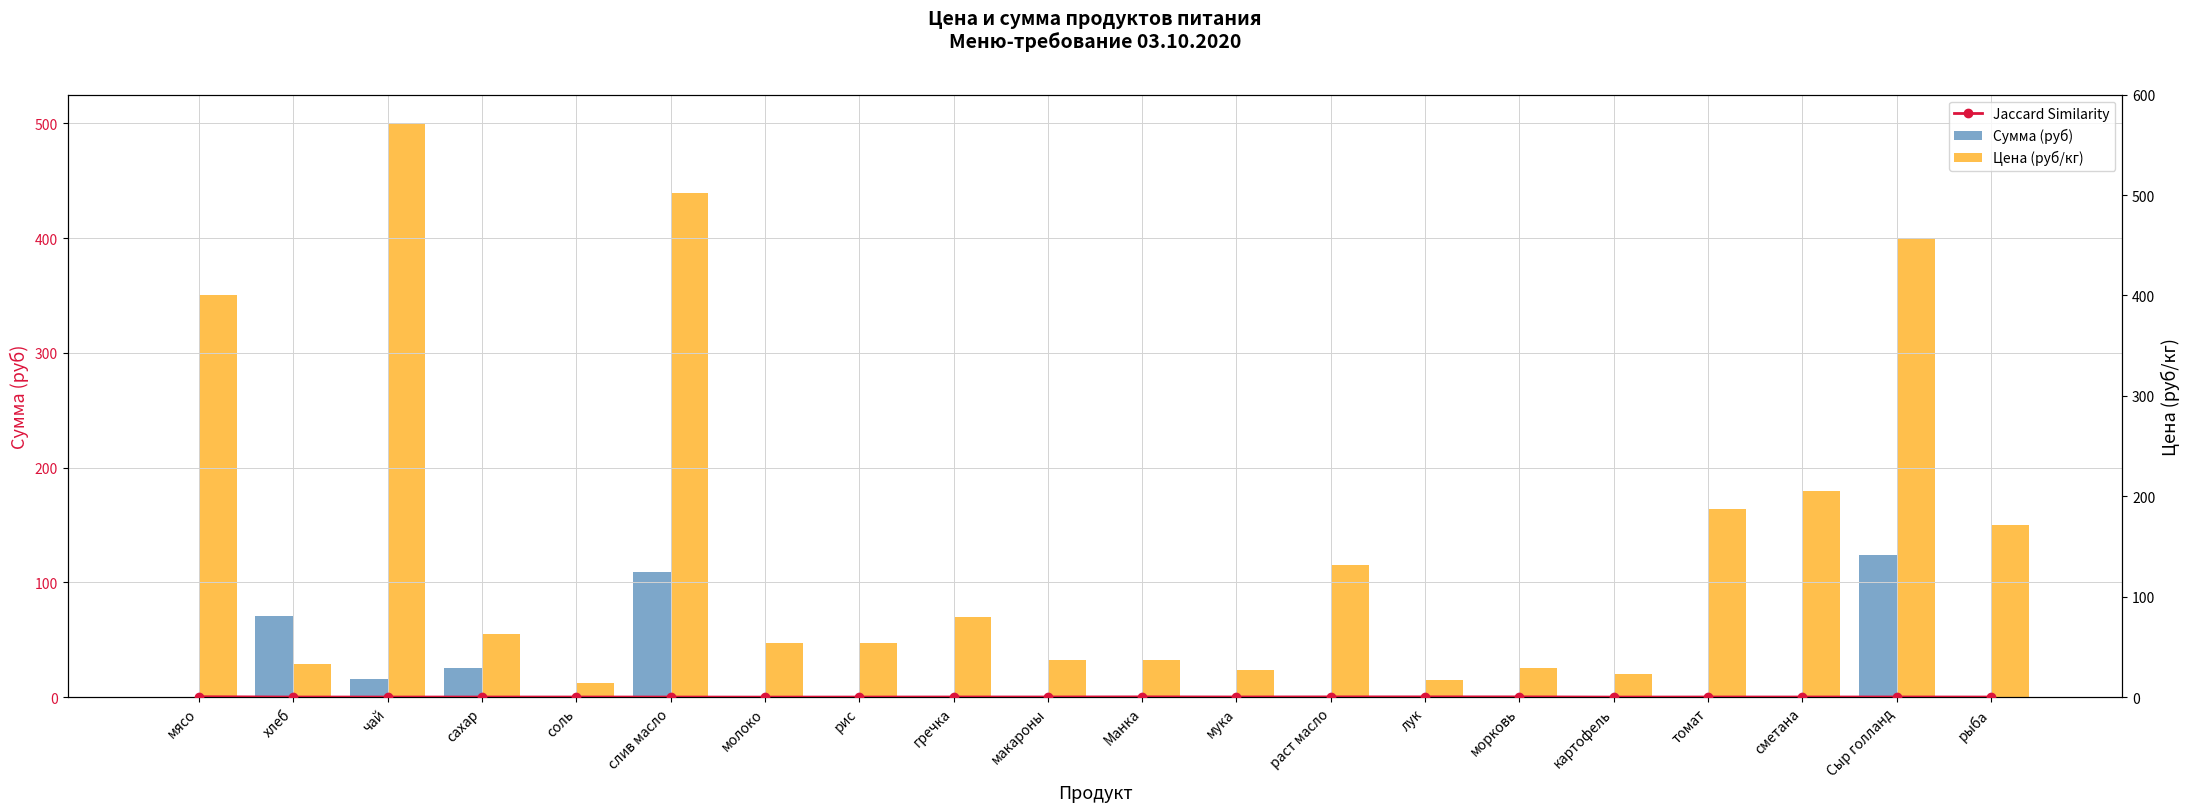

What is the total value across all series at томат?

164.4